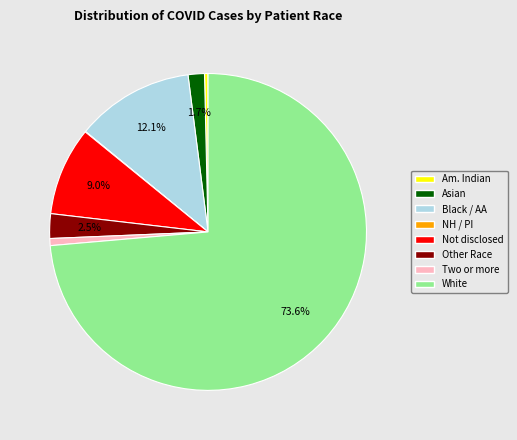

What is the largest slice in the pie chart?

White